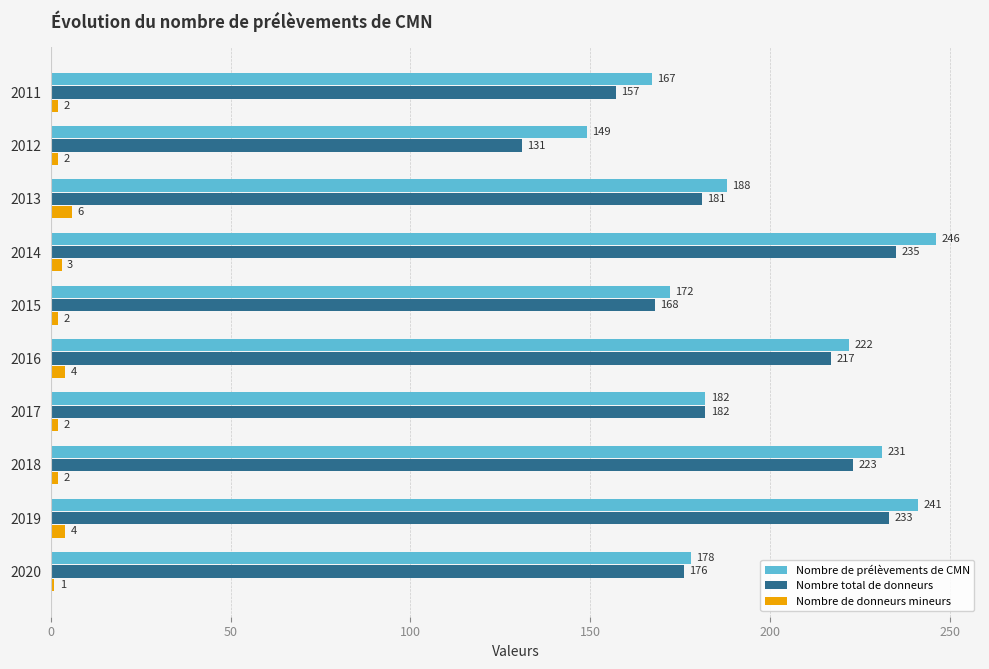

The Nombre total de donneurs series shows 217 at 2016. True or false?

True